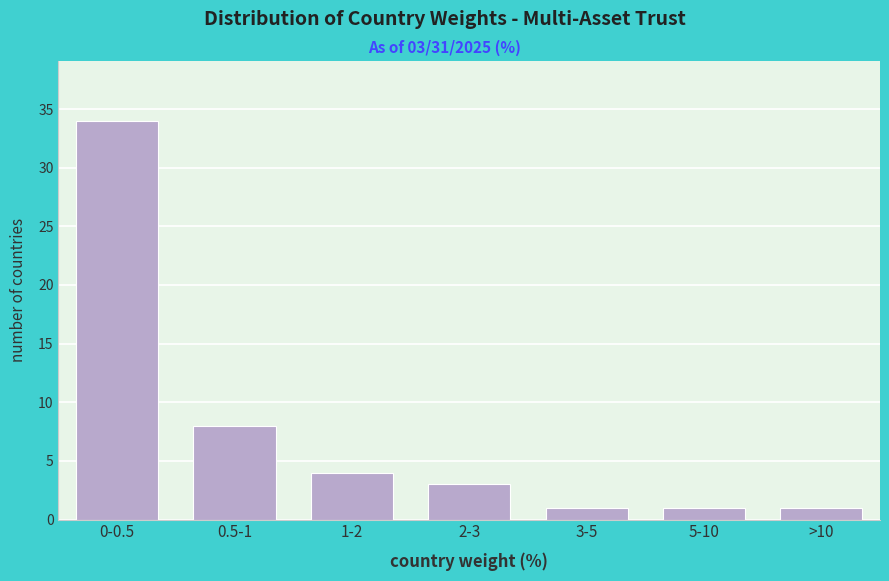

Reading left to right, what are all the values shown in this chart?

34	8	4	3	1	1	1